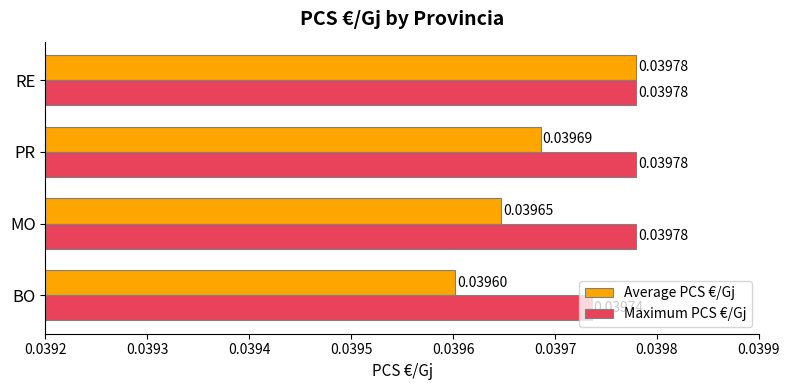

At which label does Average PCS €/Gj reach its peak?

RE